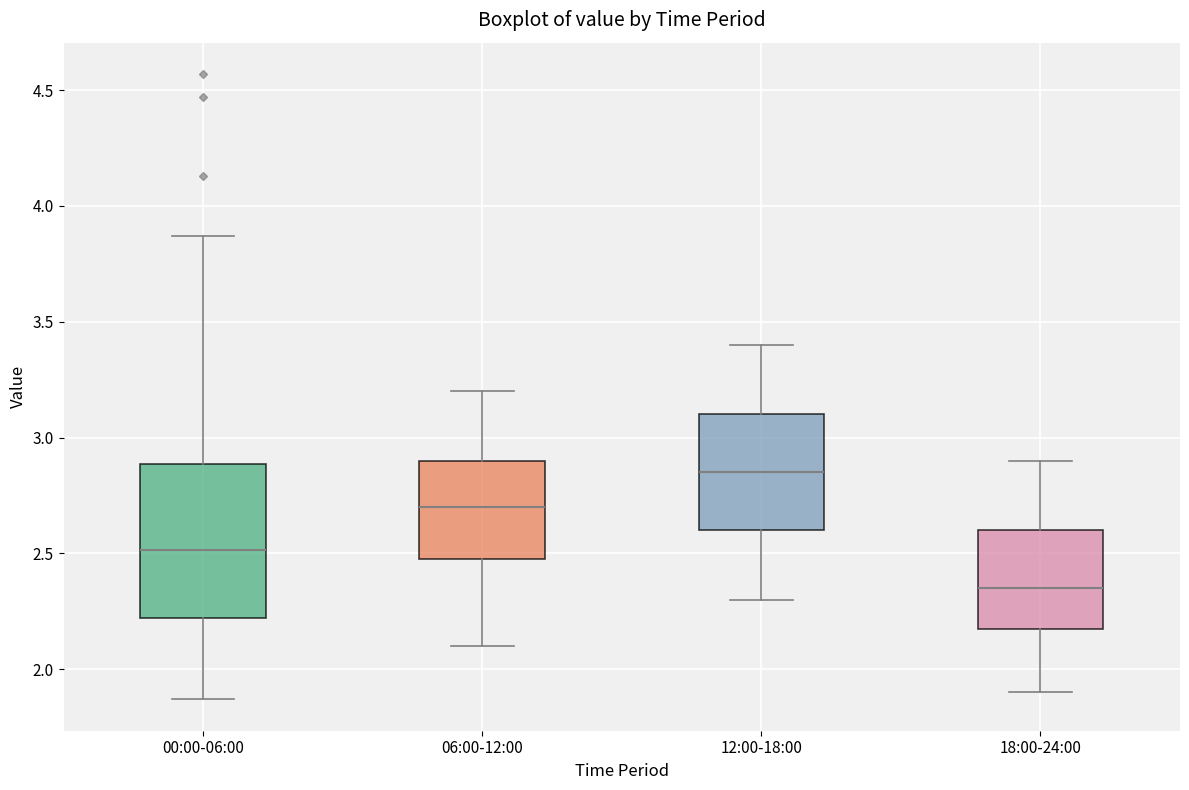

Which box is the tallest, from its lower edge to its upper edge?

00:00-06:00